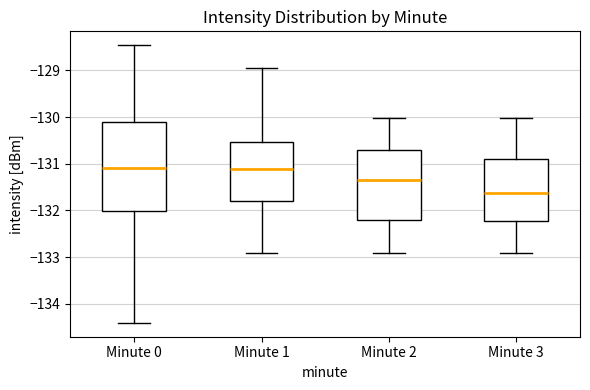

Comparing the boxes themselves (not the whiskers), which one is the tallest?

Minute 0